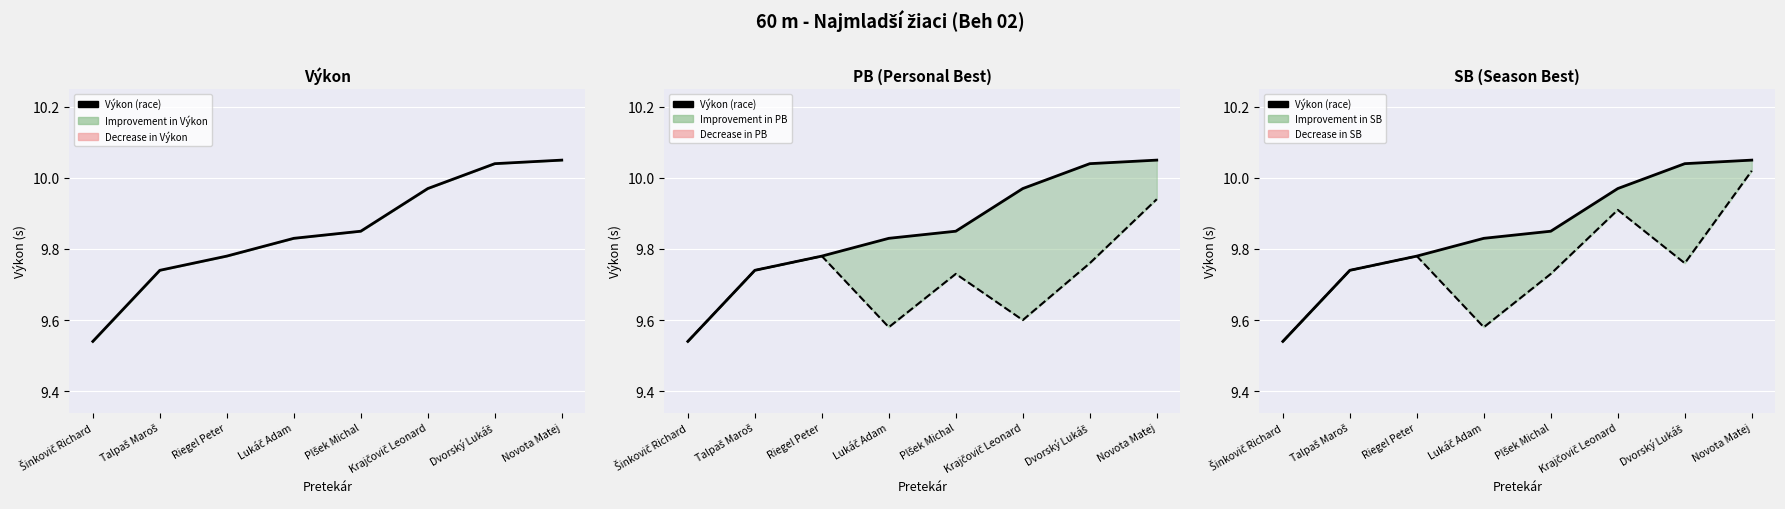

In PB, how many points are lower than both neighbors (excluding endpoints)?

2